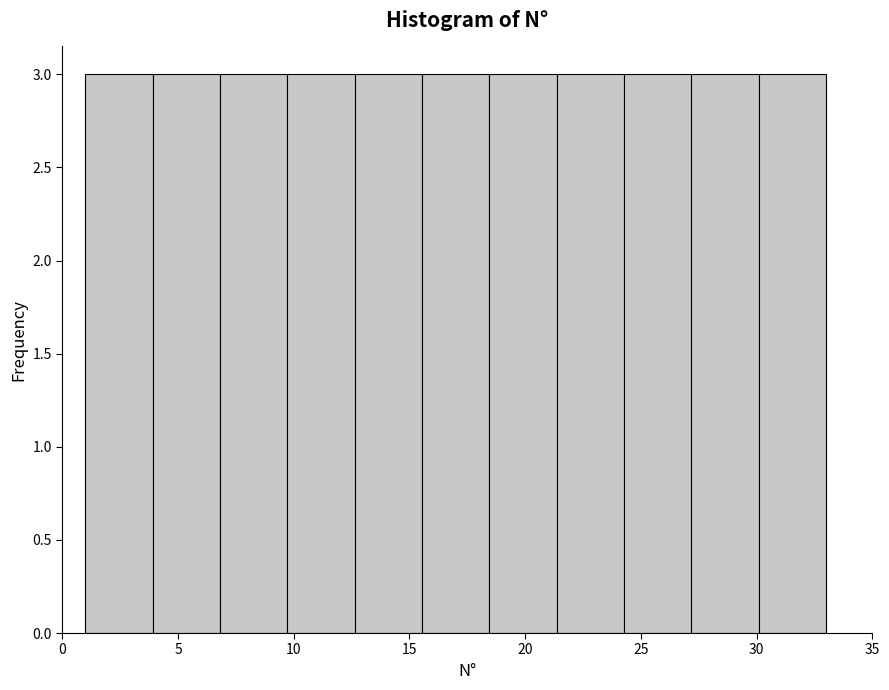

Reading left to right, list every bar in this chart as the range it spans on the x-axis followed by its height. Neither the bar edges nor the heights are printed on the chart, so give them approximately, as read against the axes.

1.0 to 4.0: 3
4.0 to 7.0: 3
7.0 to 9.5: 3
9.5 to 12.5: 3
12.5 to 15.5: 3
15.5 to 18.5: 3
18.5 to 21.5: 3
21.5 to 24.5: 3
24.5 to 27.0: 3
27.0 to 30.0: 3
30.0 to 33.0: 3